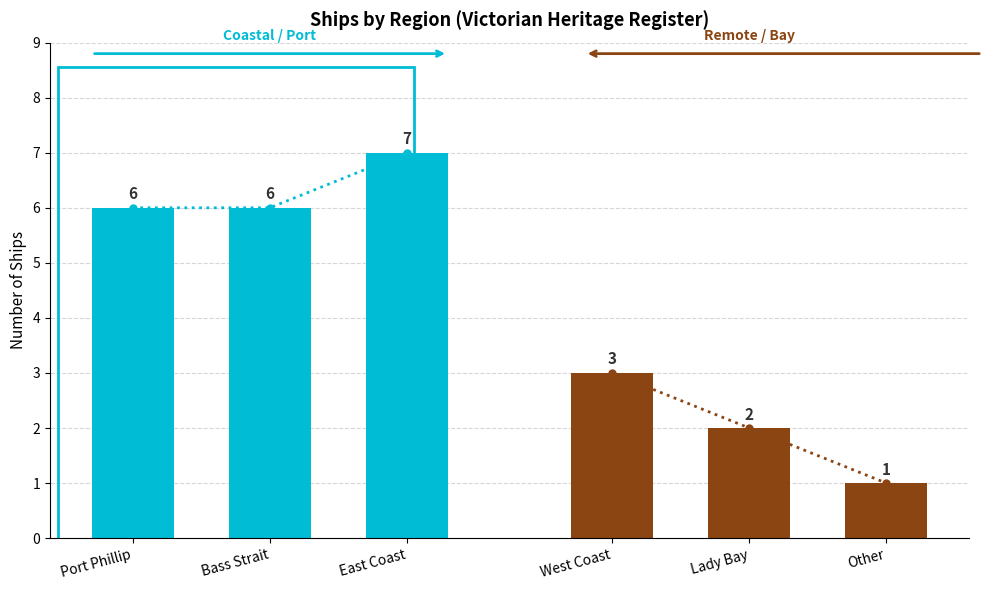

What is the minimum value for West Coast / Lady Bay / Other?

1